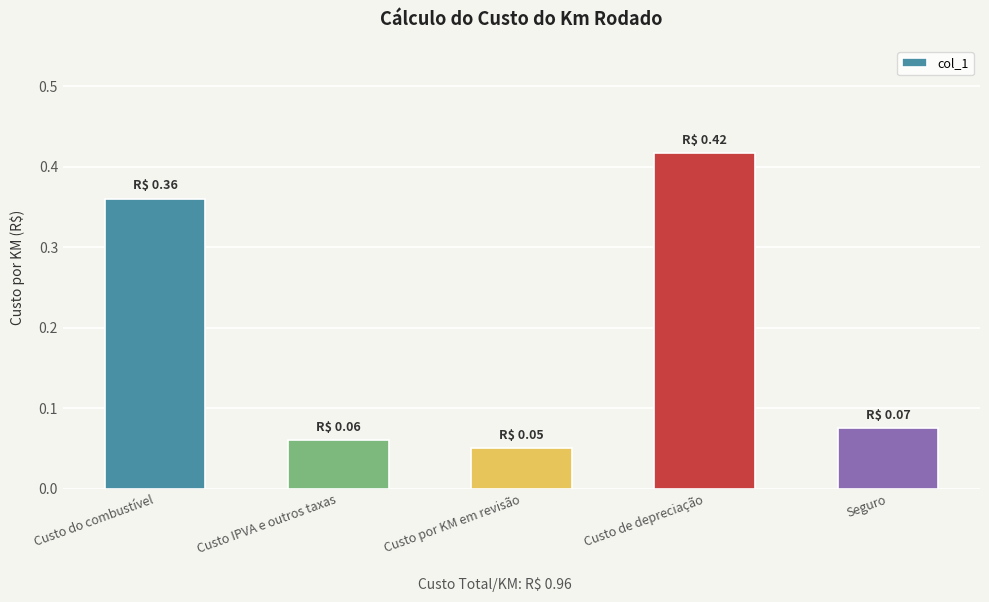

What is the label of the 5th bar from the right?

Custo do combustível